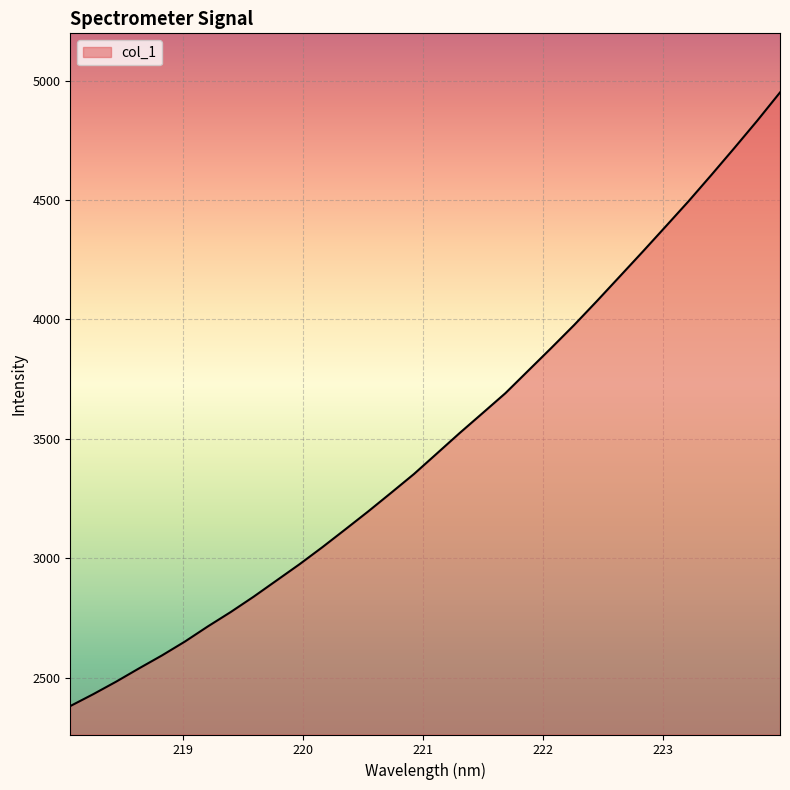

What is the maximum value shown in the chart?

4950.4